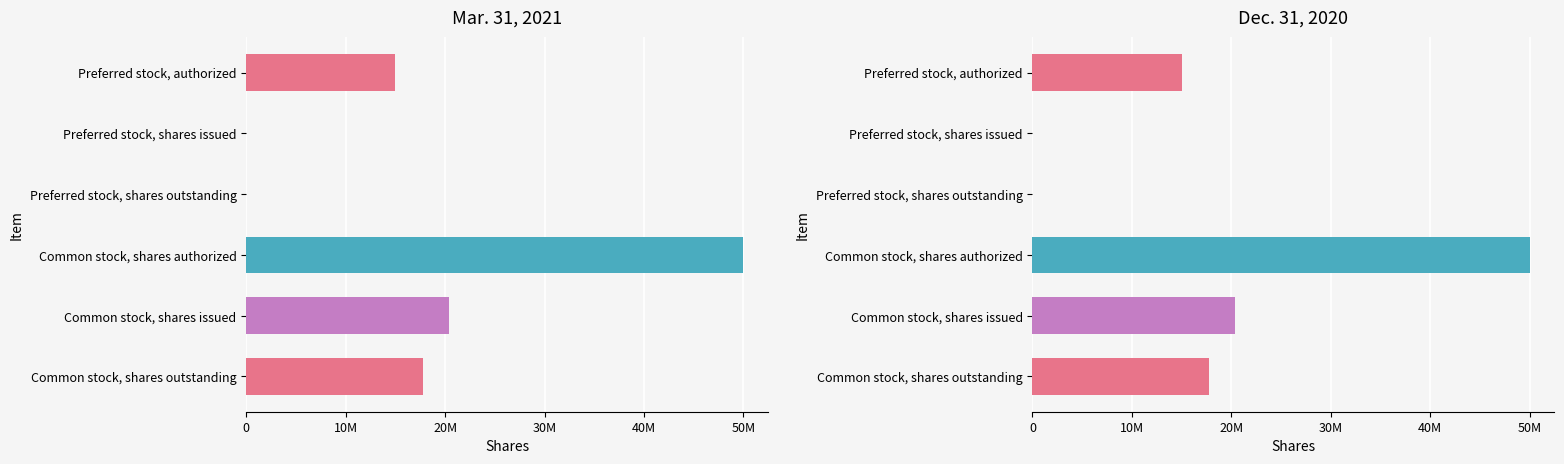

How many series are shown in this chart?

2